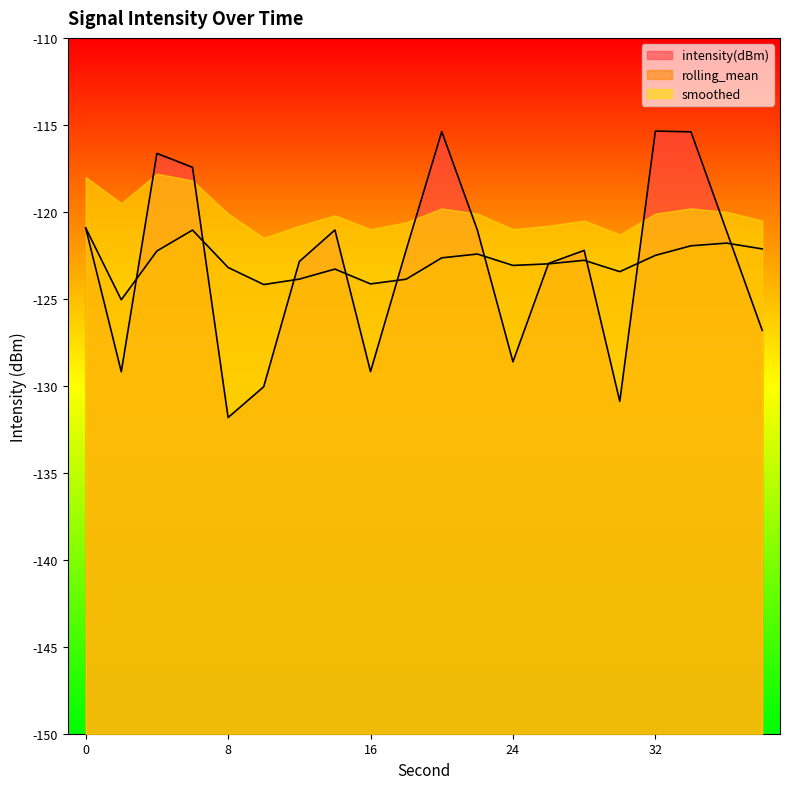

What is the lowest value of the rolling_mean series?

-125.1